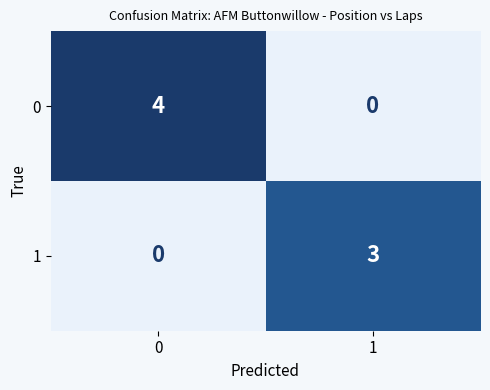

List the series in order of their overall mean, lowest first.

1, 0